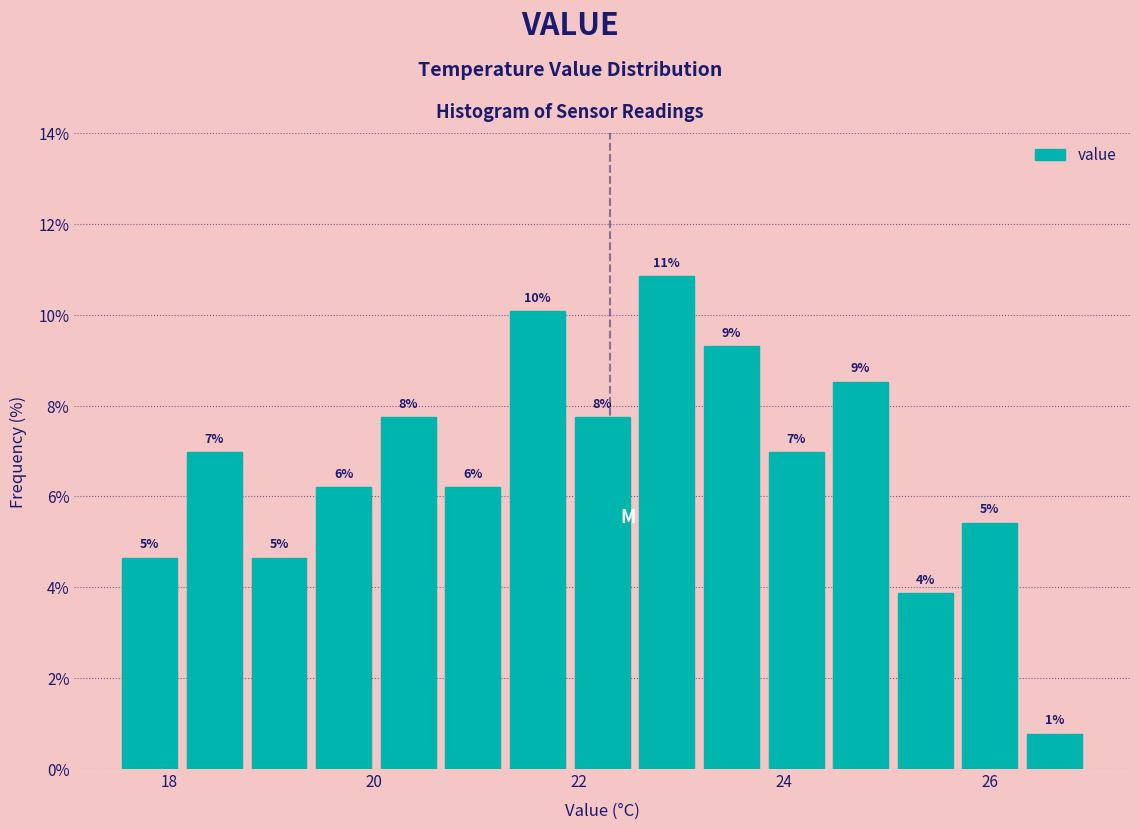

Around what value on the x-axis is the tallest bar? Give the approximate position of its centre, as read against the axis.

22.8